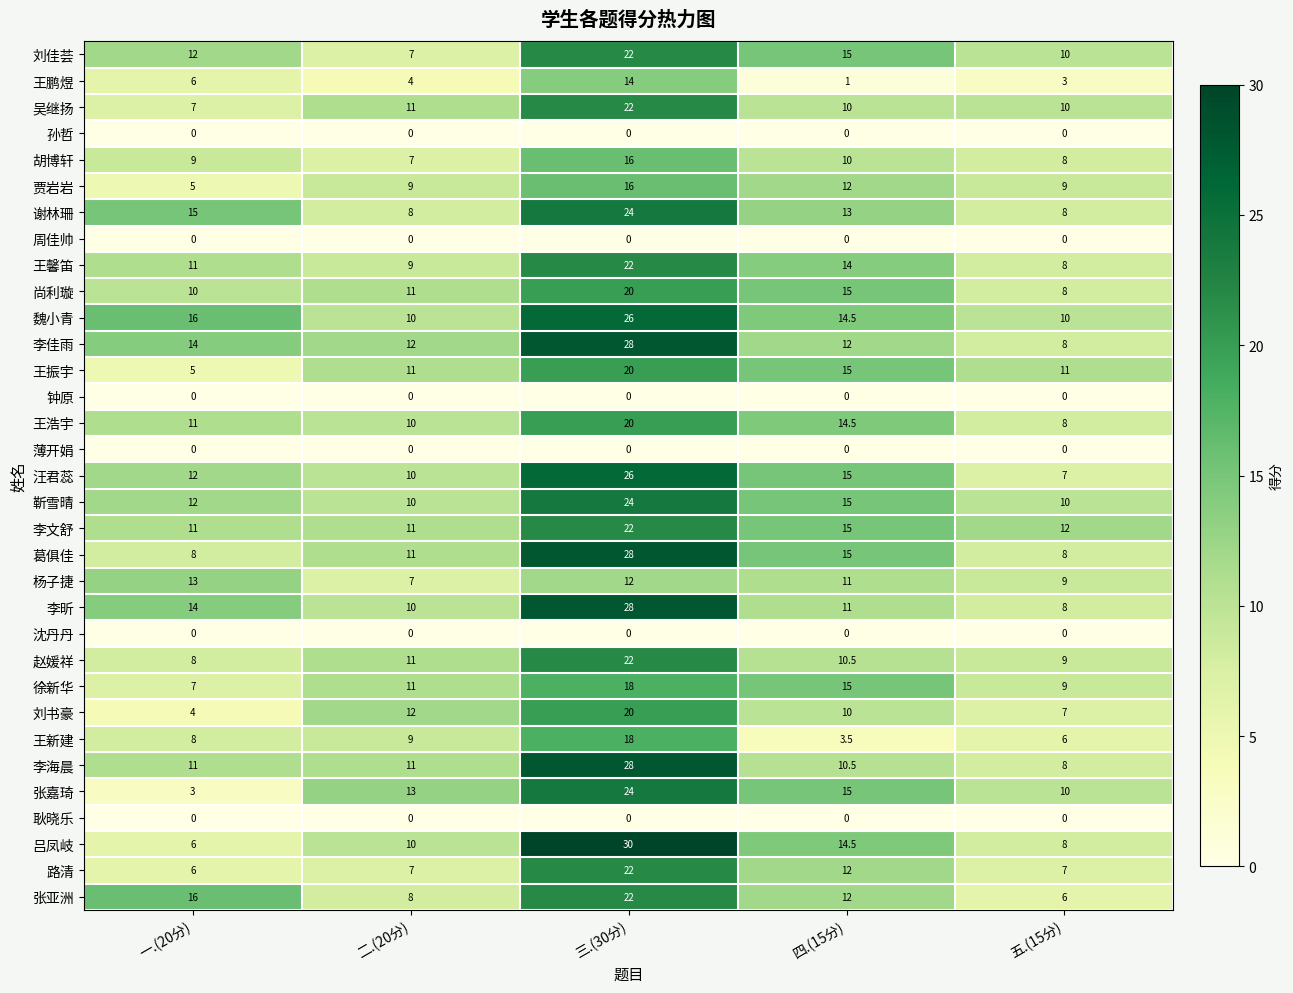

What is the difference between the second highest and minimum values in the 贾岩岩 series?

7.0